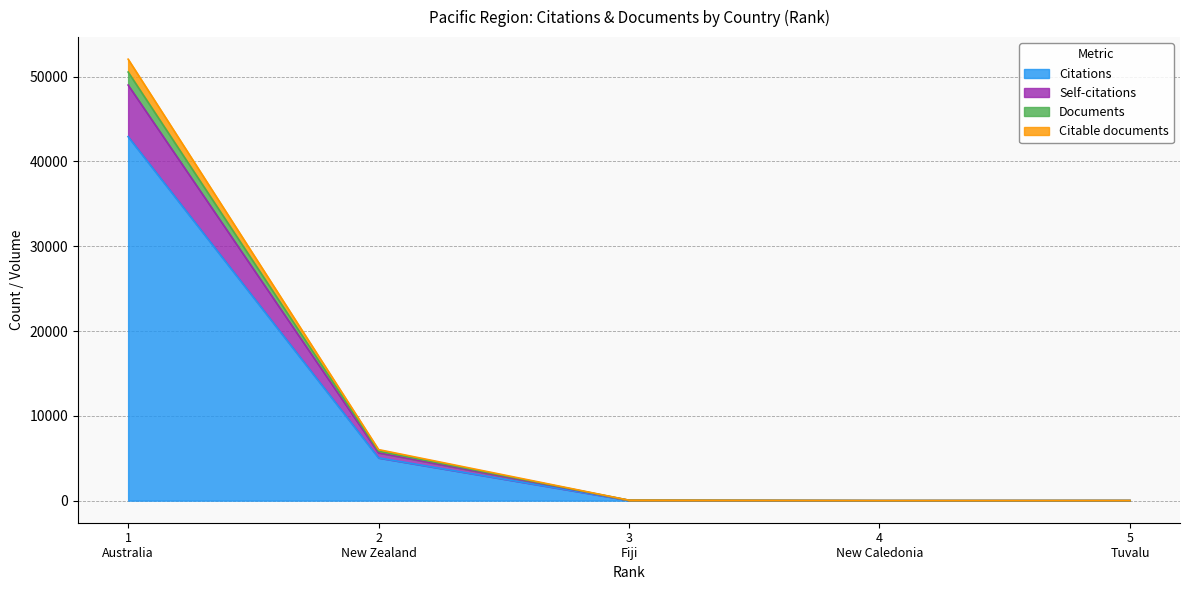

Reading left to right, extract all data points from this chart.

Citations: 42921	5042	37	5	12
Self-citations: 49004	5640	43	7	12
Documents: 52054	6019	53	9	14
Citable documents: 50537	5830	48	8	13